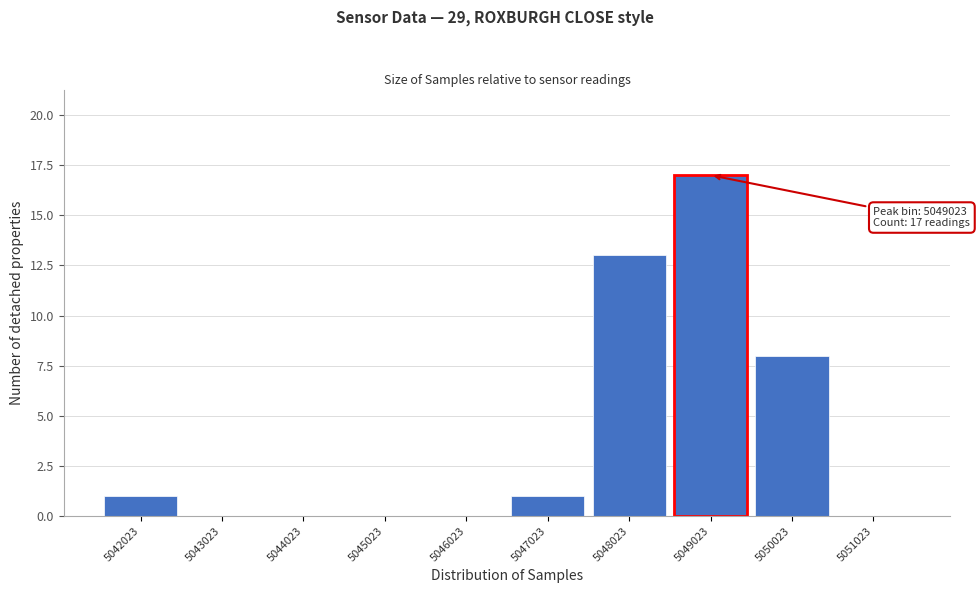

Which range on the x-axis has the tallest bar?

5048500 to 5049500